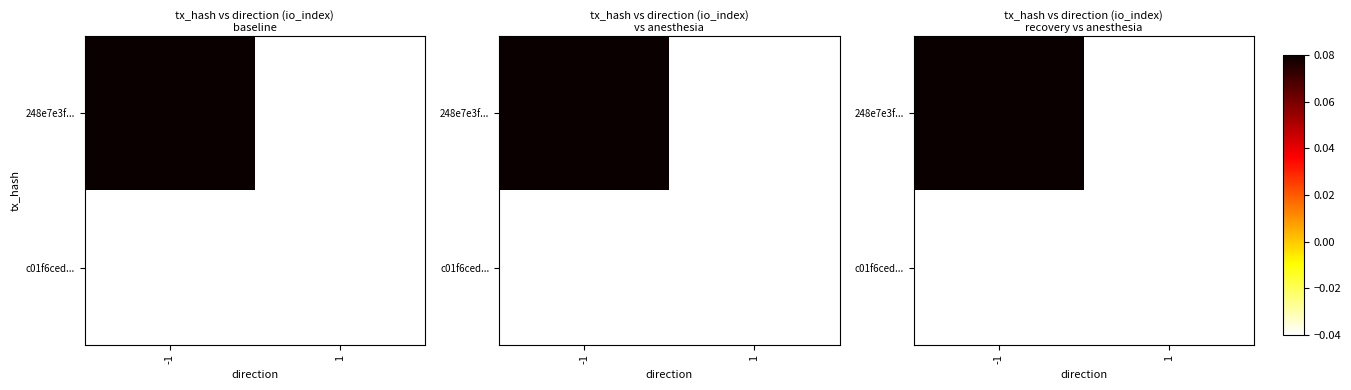

At which category is the sum across all series the highest?

-1